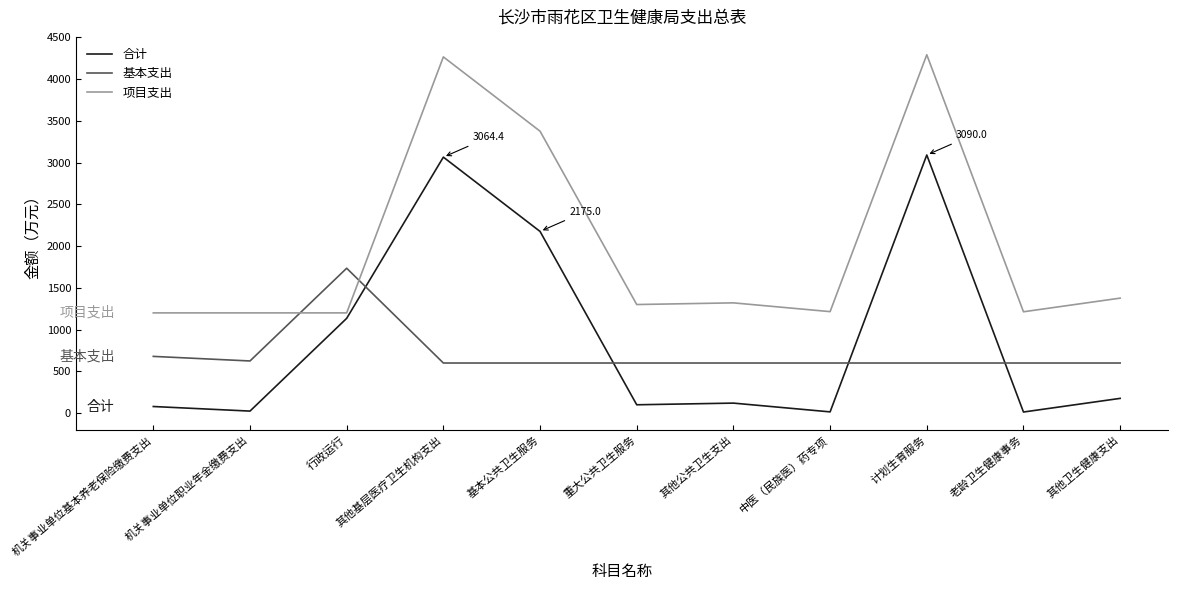

Which series ends up on top after the final intersection of 项目支出 and 基本支出?

项目支出